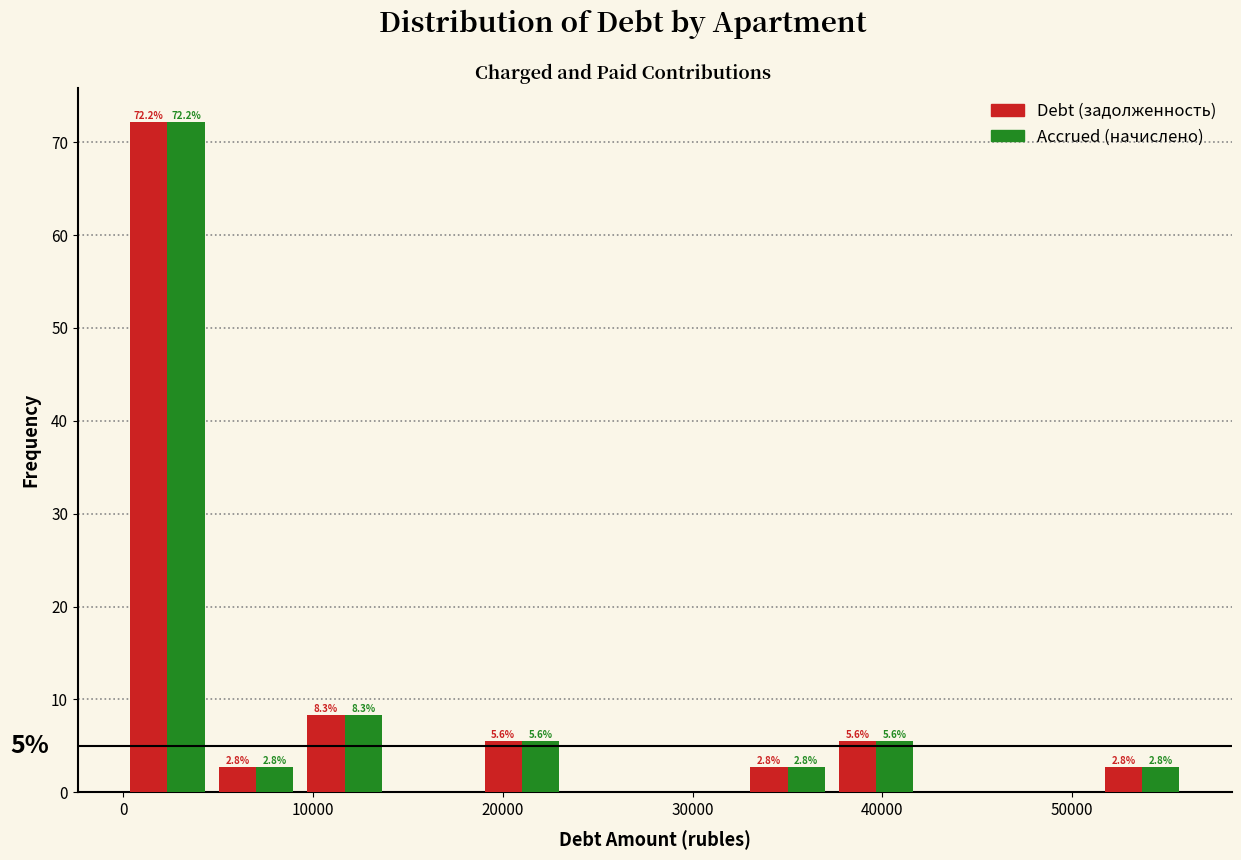

In the Accrued (начислено) series, which range on the x-axis has the tallest bar?

0 to 5000